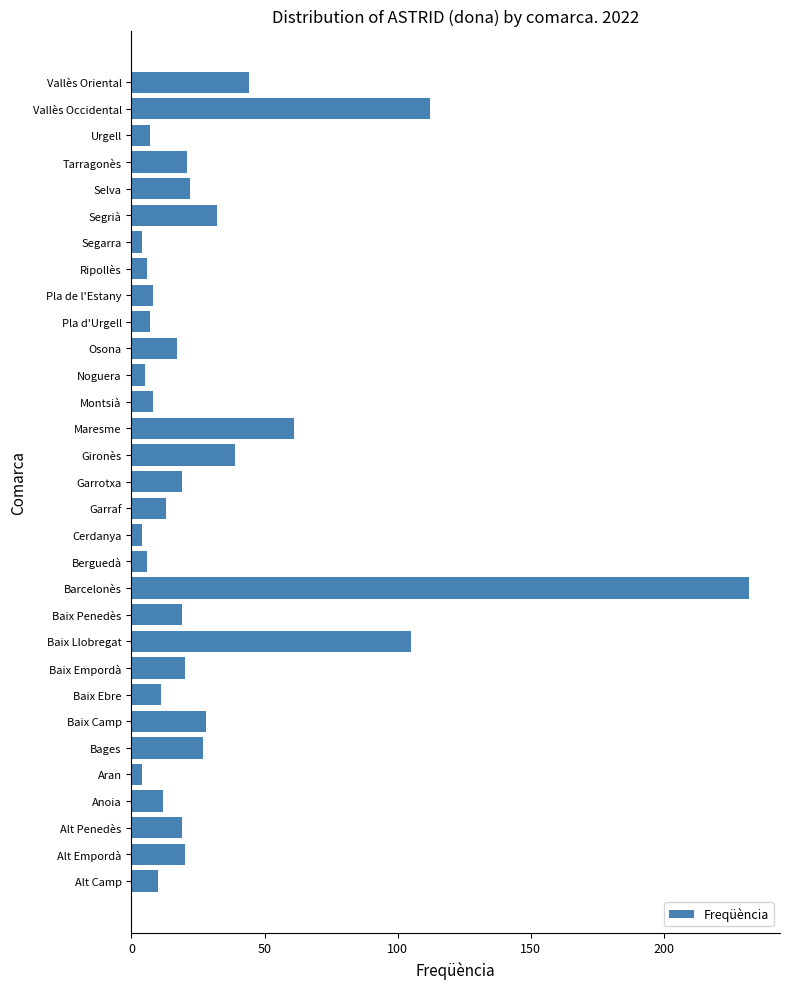

How many bars are there in total?

31